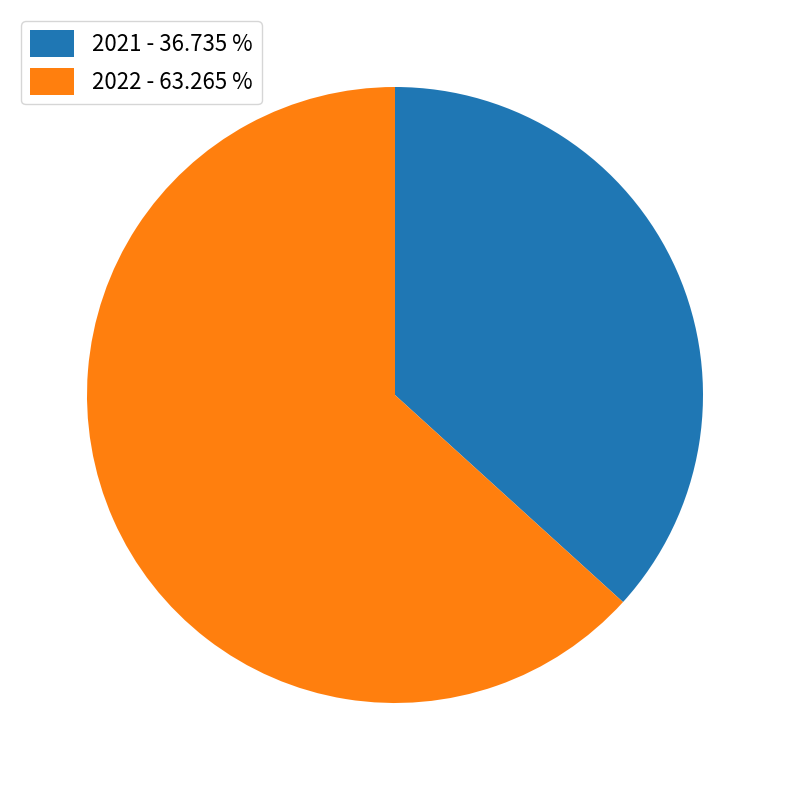

Do 2022 - 63.265 % and 2021 - 36.735 % together represent more than half of the pie?

Yes